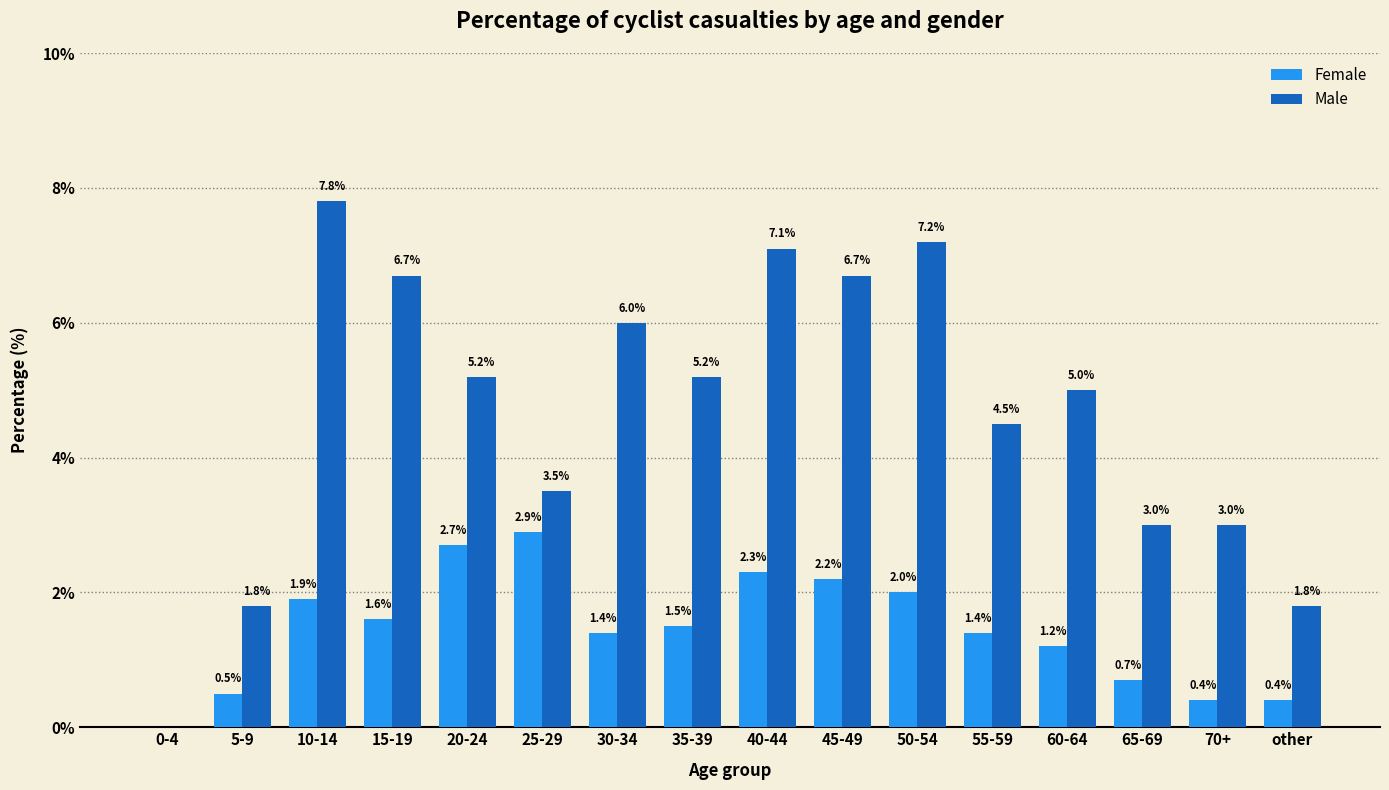

True or false: Female has a value of 2.3 at 40-44.

True